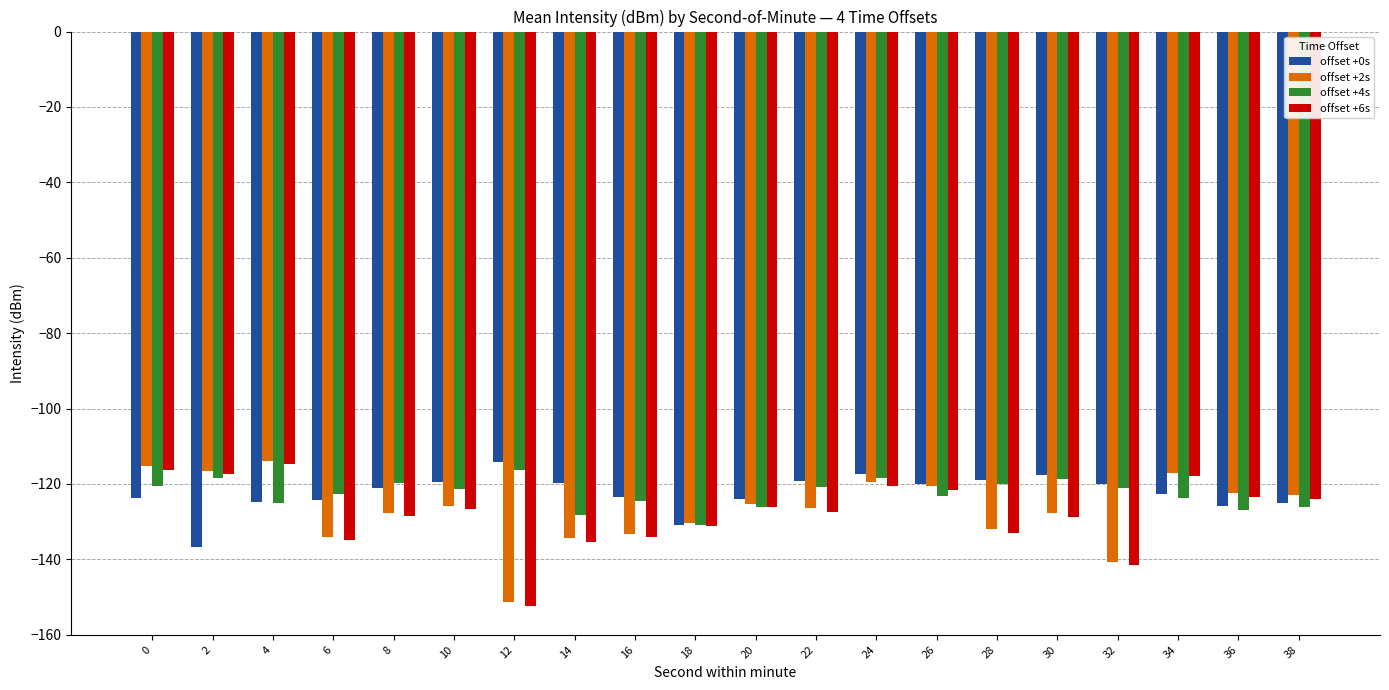

The value of offset +4s at 14 is -128.3. True or false?

True